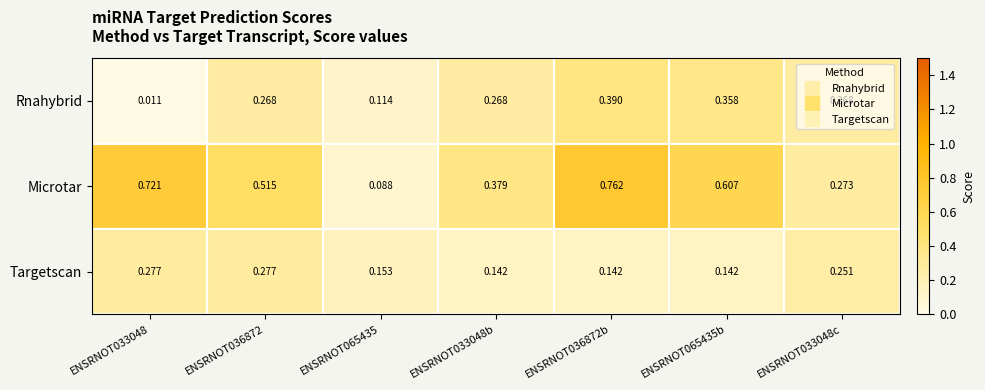

Which series has the largest total across all categories?

Microtar